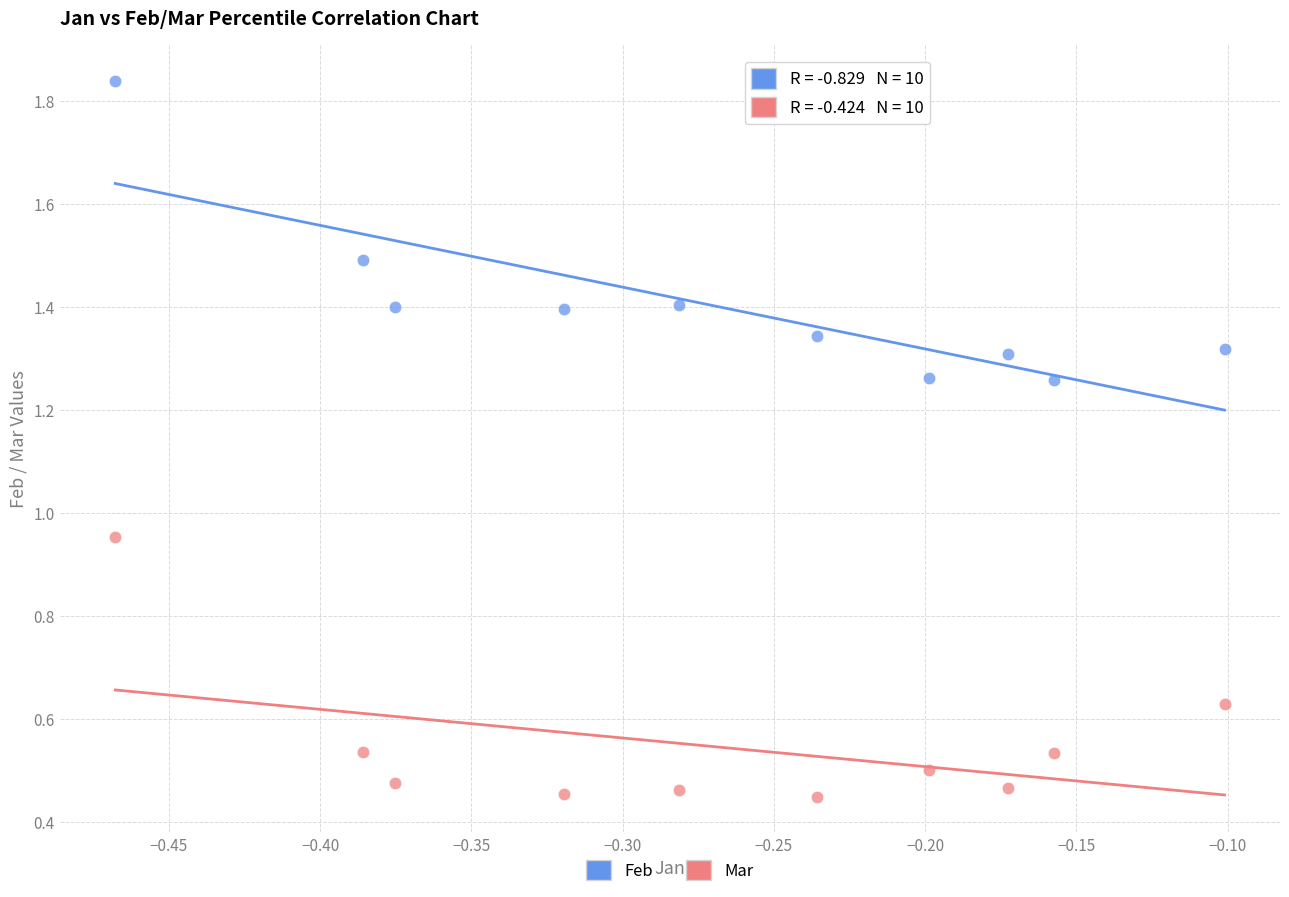

Which series has the largest Y range (max minus min)?

Feb